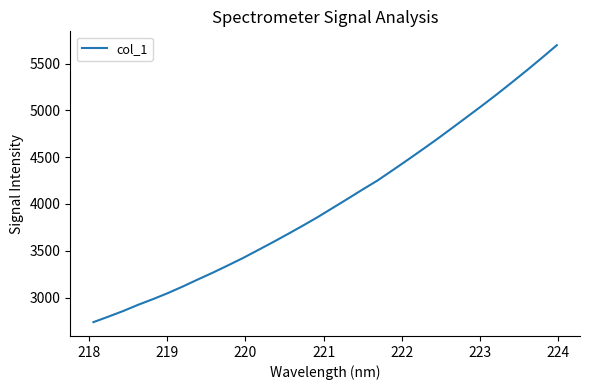

What is the difference between the maximum and minimum values?

2960.9